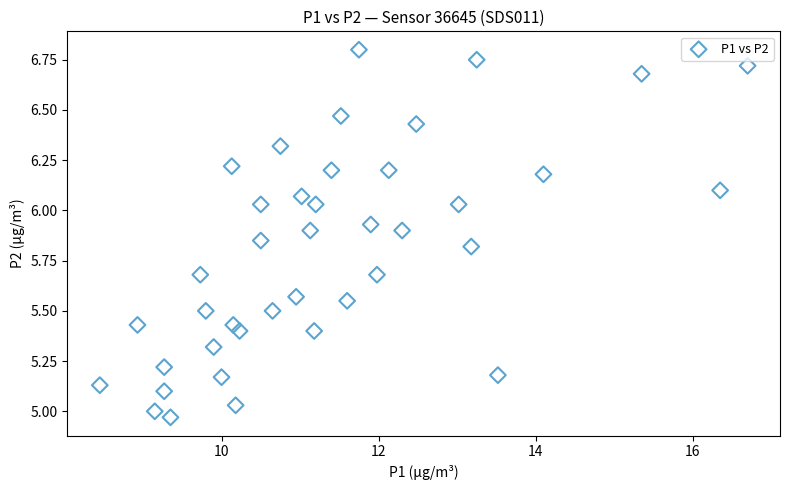

What is the range of X values (max minus min)?

8.2